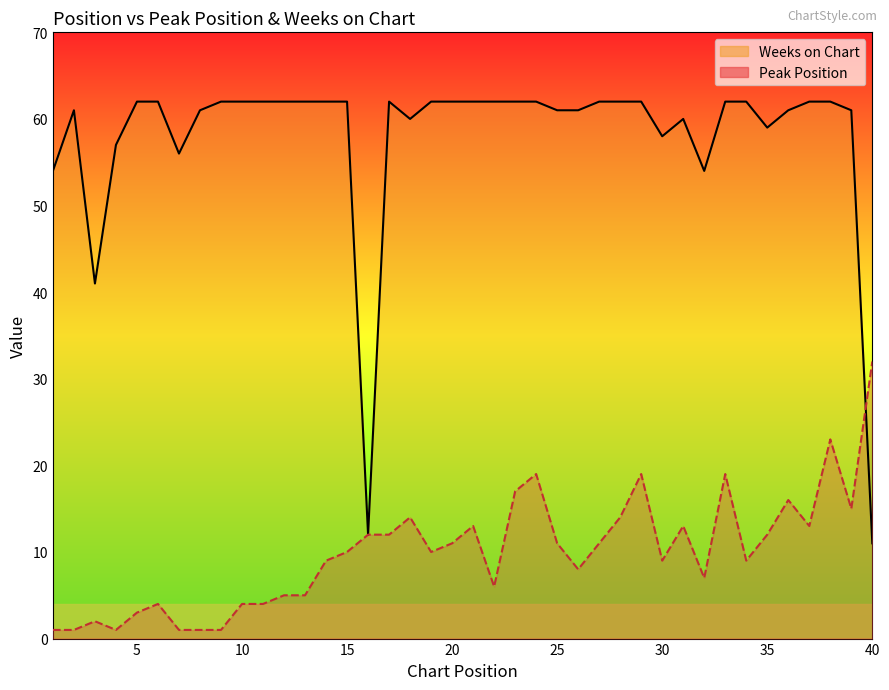

How many lines are shown in the chart?

2